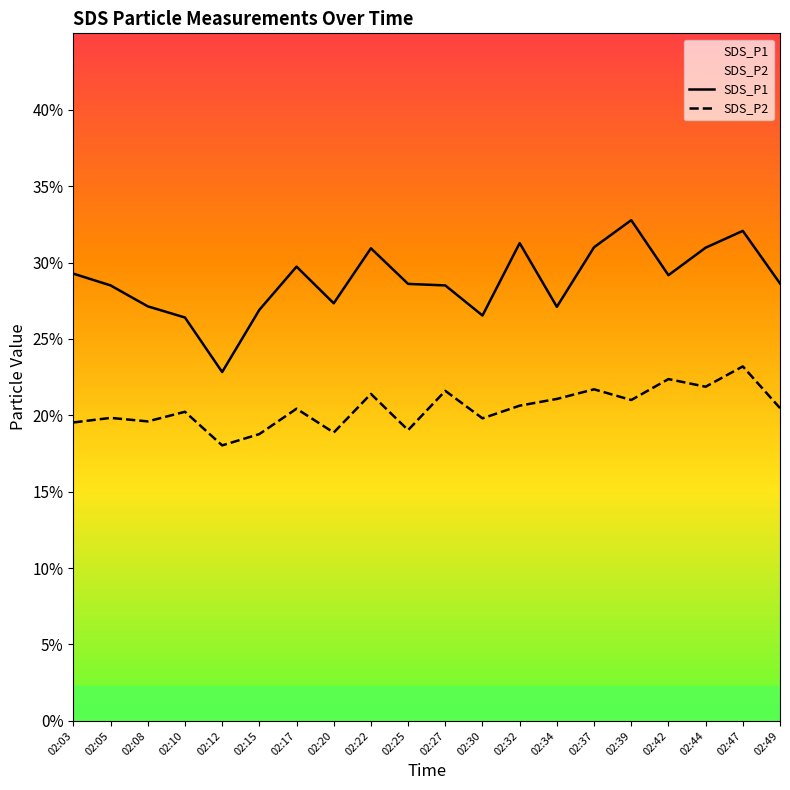

Reading right to left, extract all data points from this chart.

SDS_P1: 28.6	32.1	31.0	29.2	32.8	31.0	27.1	31.3	26.5	28.5	28.6	30.9	27.3	29.7	26.9	22.8	26.4	27.1	28.5	29.3
SDS_P2: 20.5	23.2	21.9	22.4	21.0	21.7	21.1	20.6	19.8	21.6	19.0	21.4	18.9	20.4	18.8	18.0	20.2	19.6	19.8	19.5